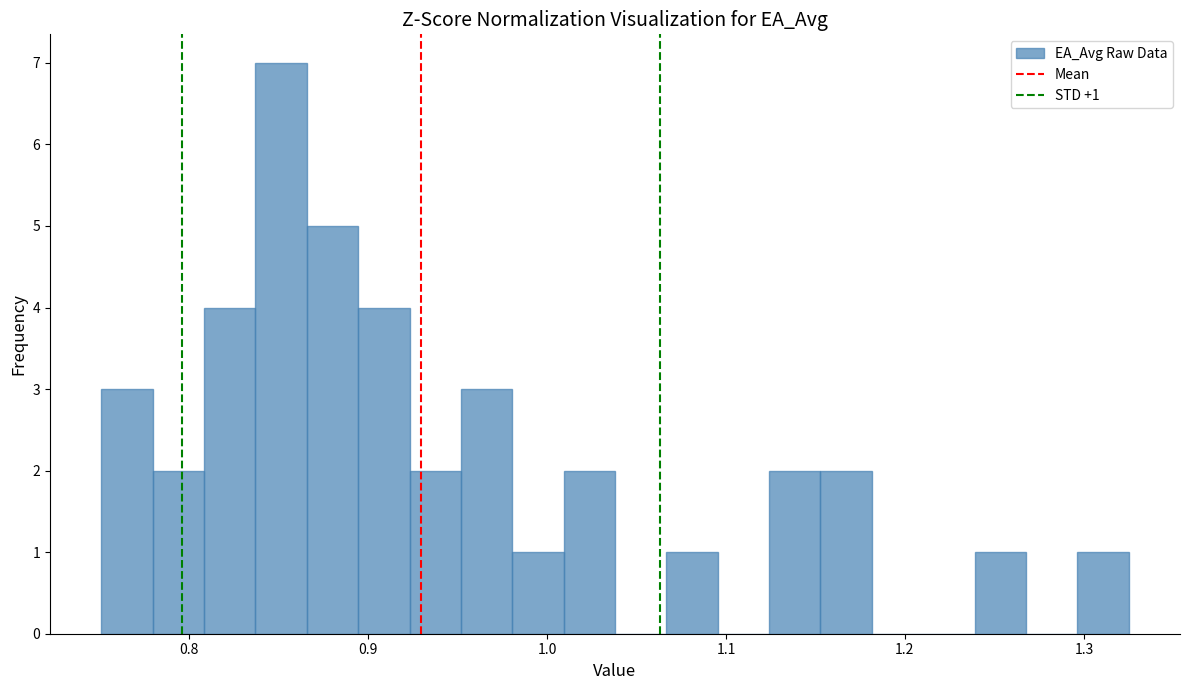

Around what value on the x-axis is the tallest bar? Give the approximate position of its centre, as read against the axis.

0.85